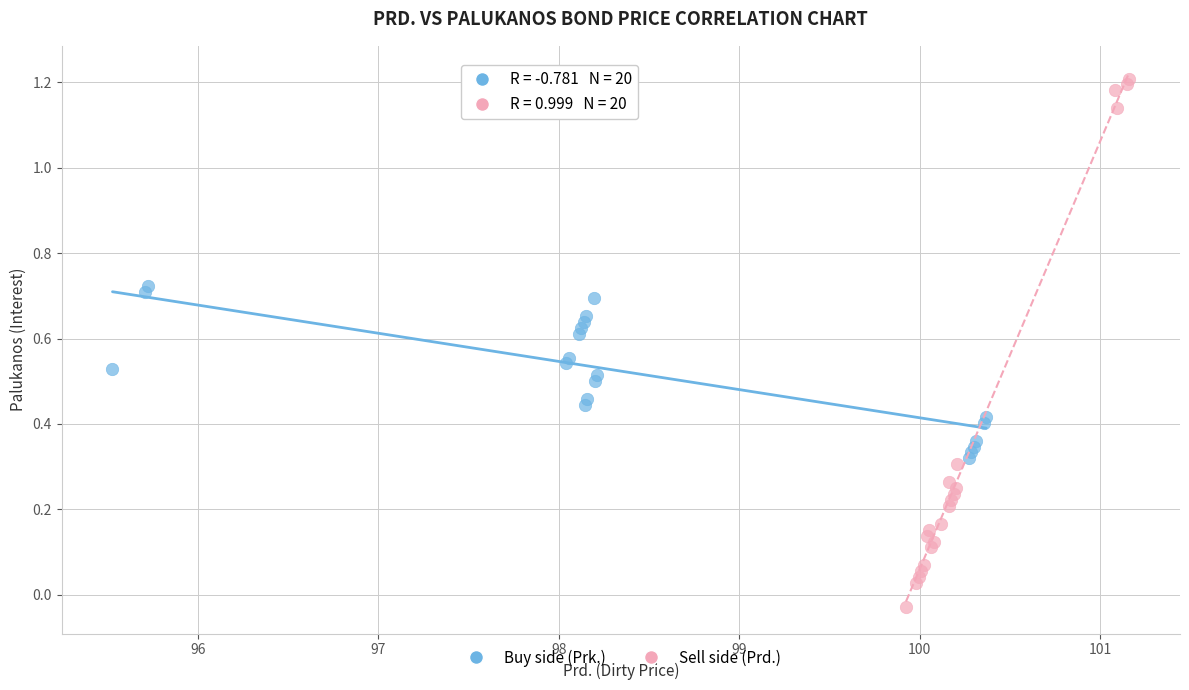

Which series reaches the maximum Y coordinate?

Sell side (Prd.)